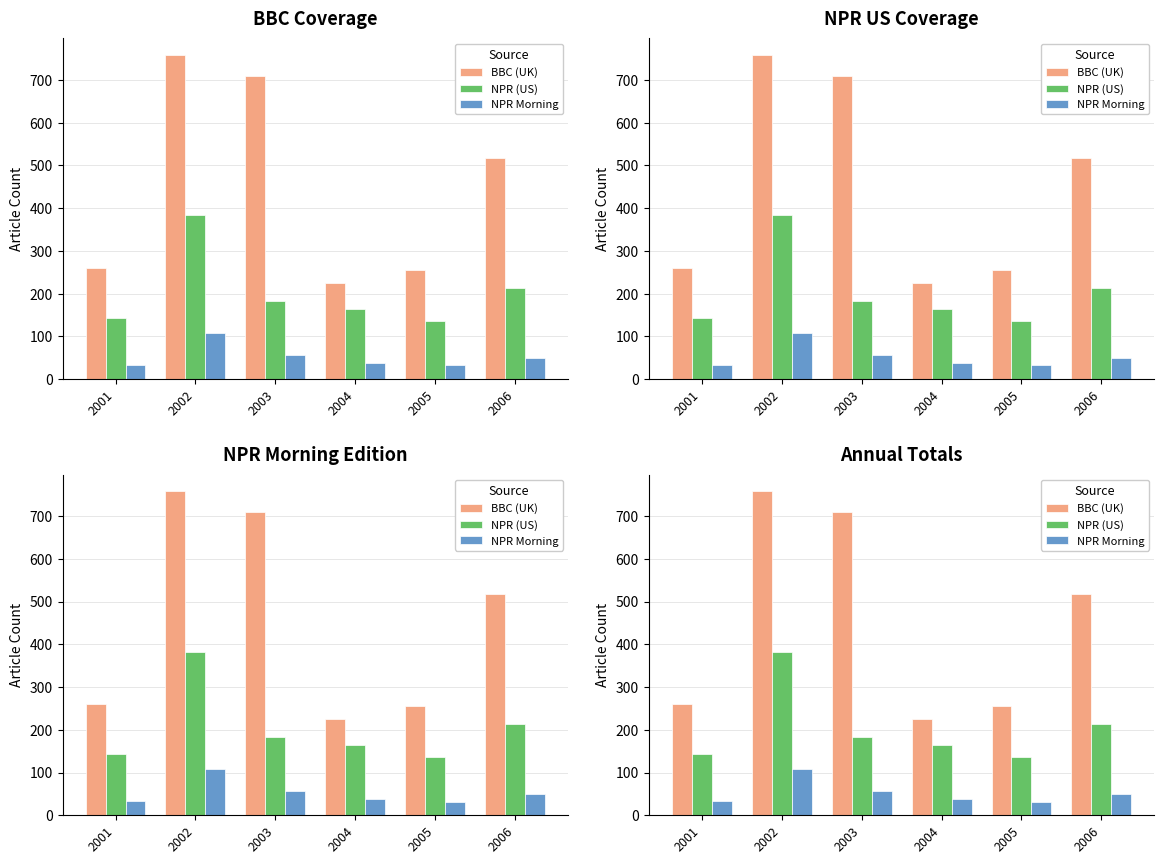

What is the difference between the NPR (US) values at 2004 and 2005?

29